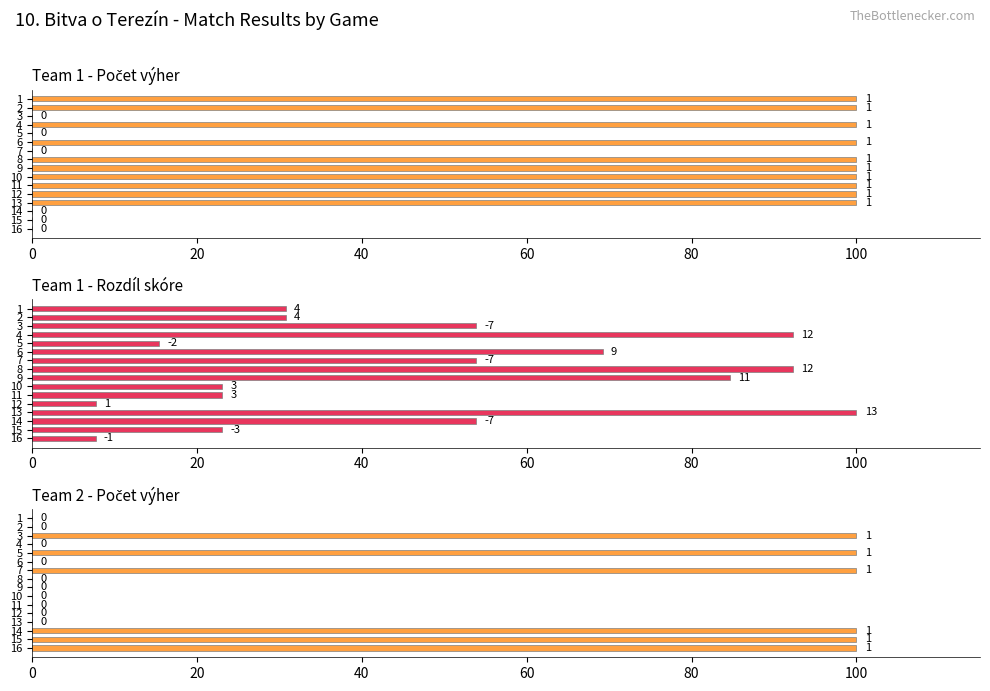

What is the value of the Rozdíl skóre (Team 1) bar at the 11th from the left?

23.1